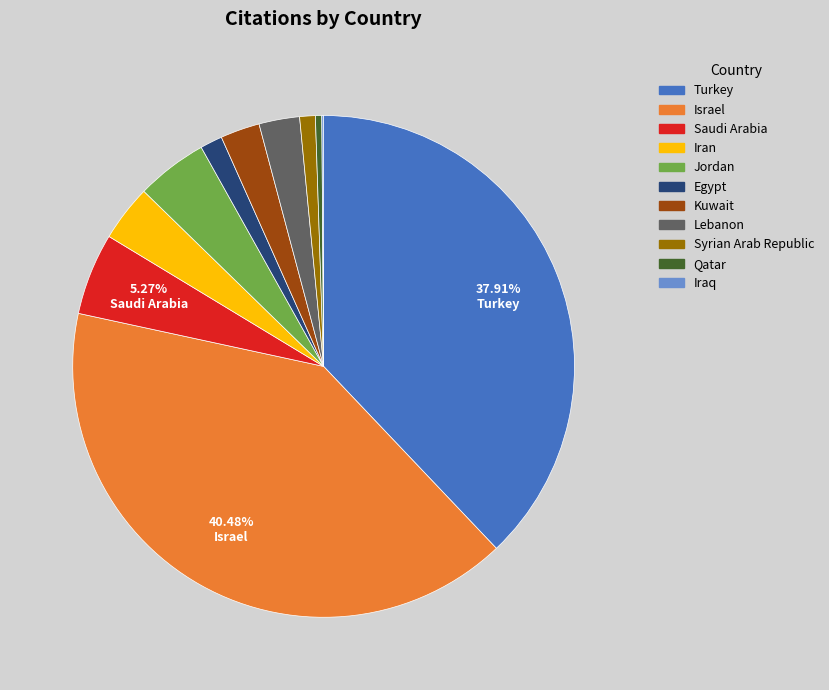

Is the sum of Qatar and Kuwait greater than half?

No